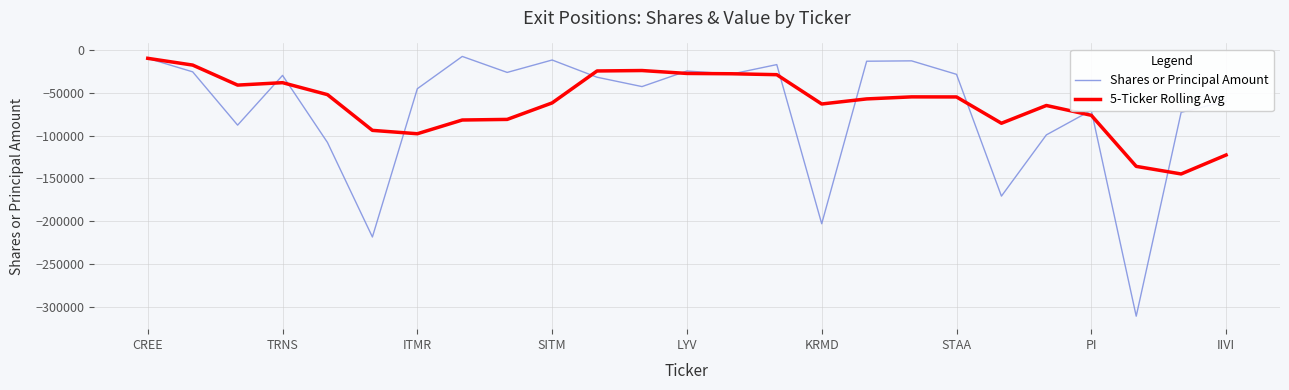

Which series has the largest range (max minus min)?

Shares or Principal Amount